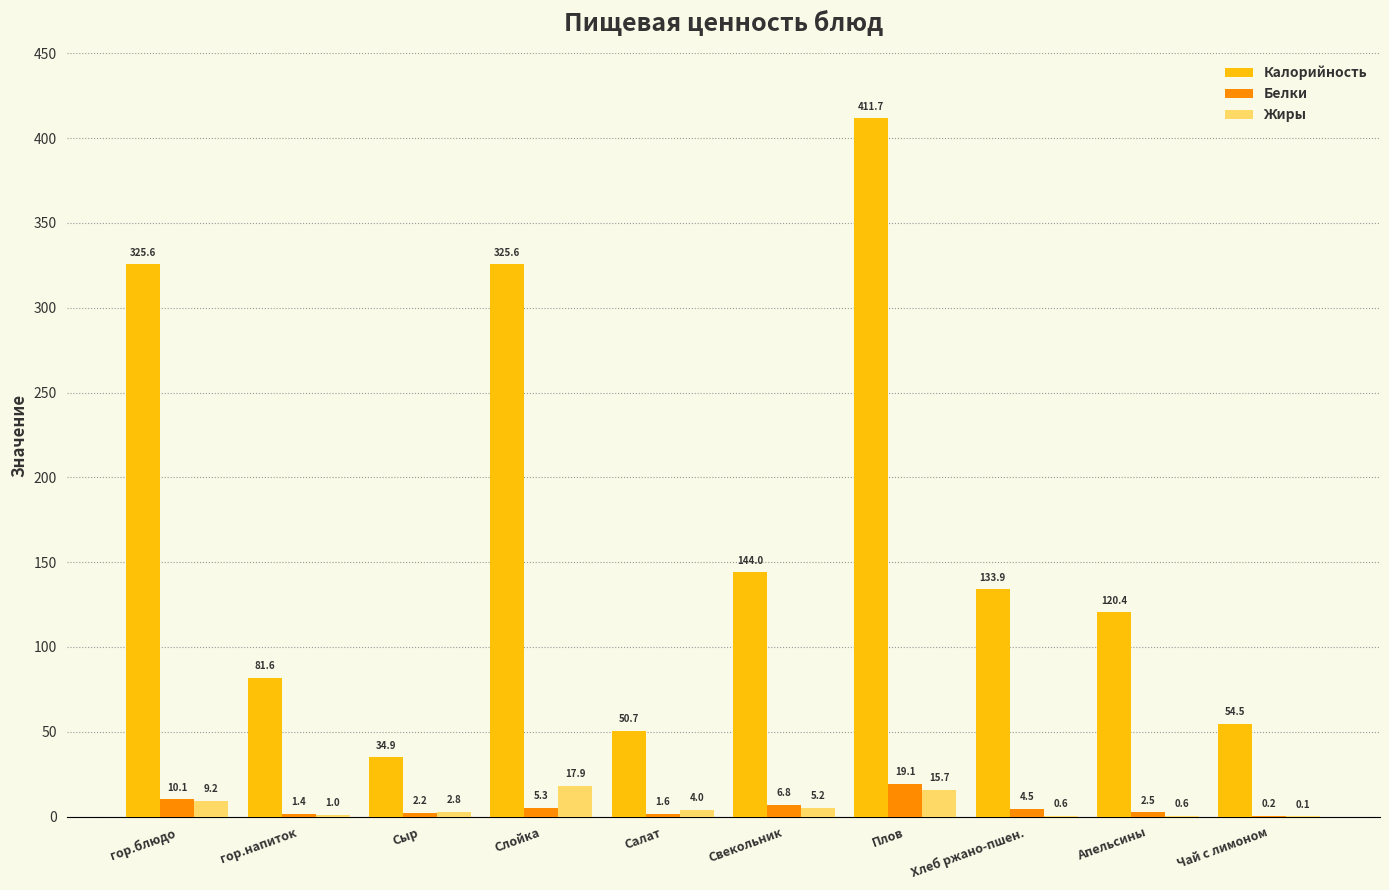

What is the maximum value for Калорийность?

411.7